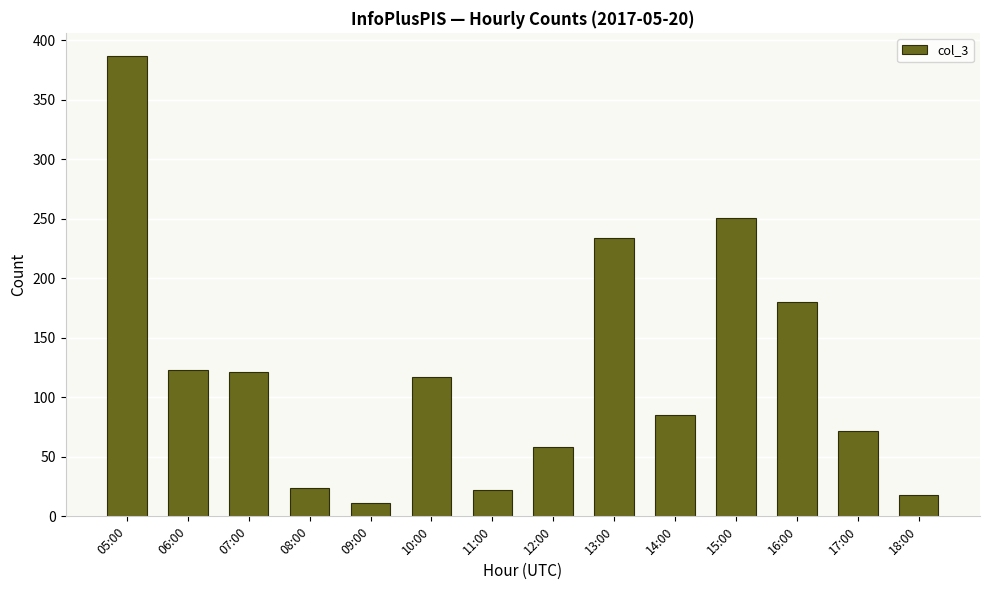

How many categories are shown in the chart?

14